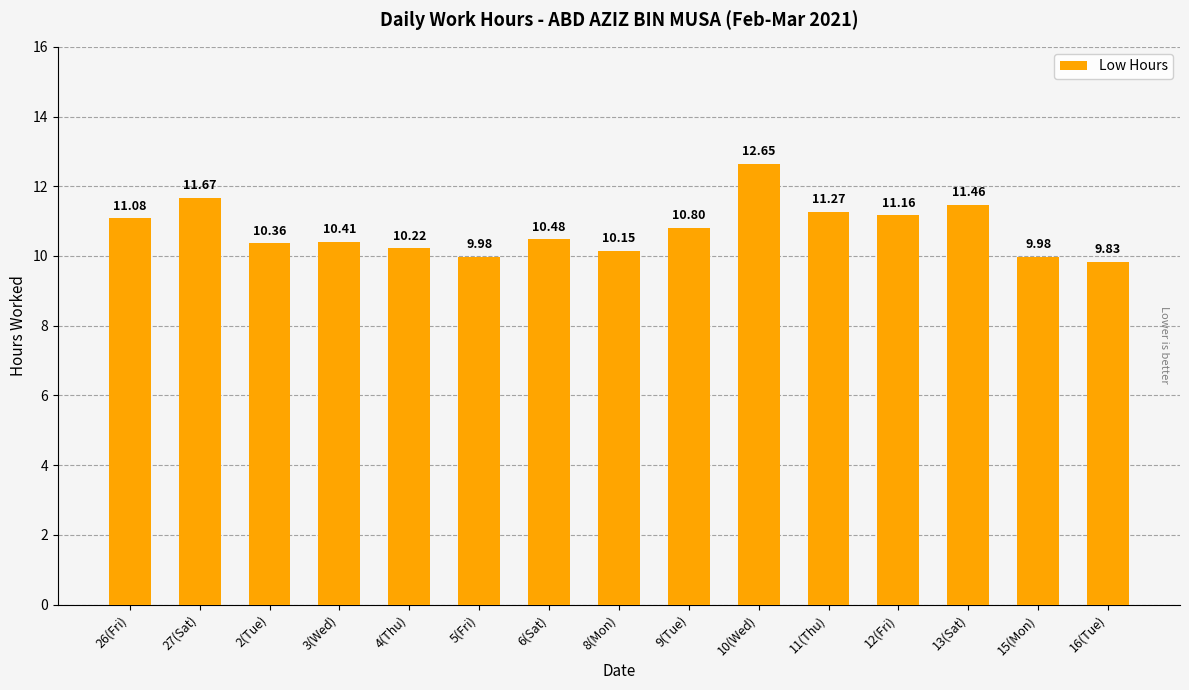

What is the change in value from 27(Sat) to 11(Thu)?

-0.4